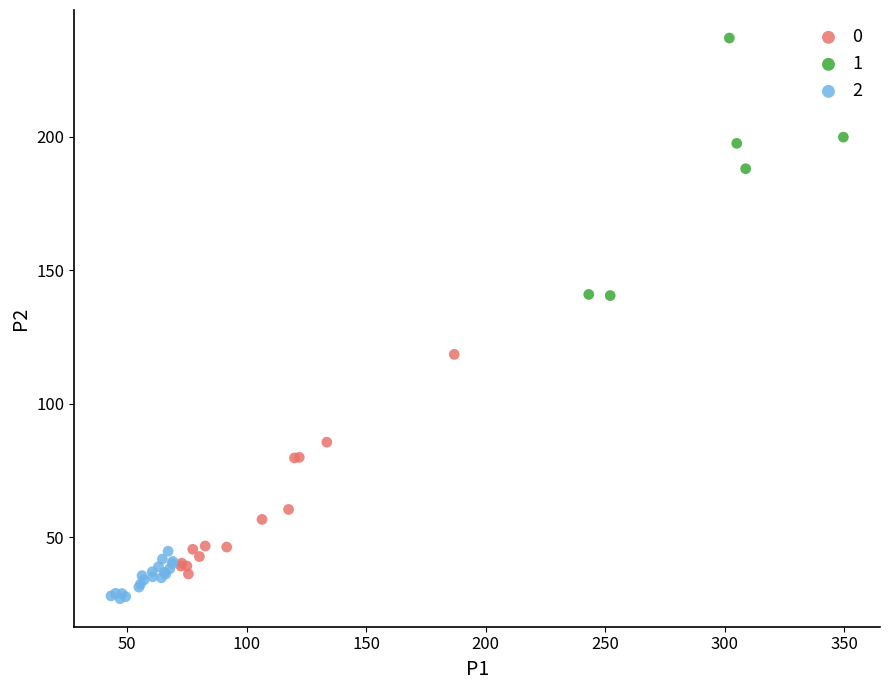

What are all the series names shown in the legend?

0, 1, 2